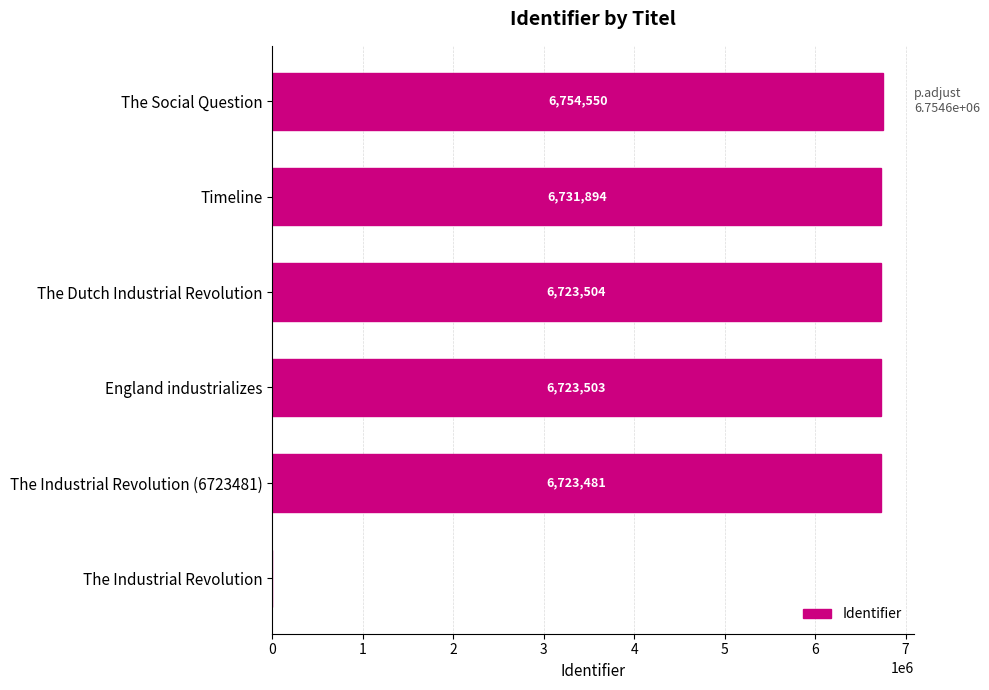

What is the average value?

5609489